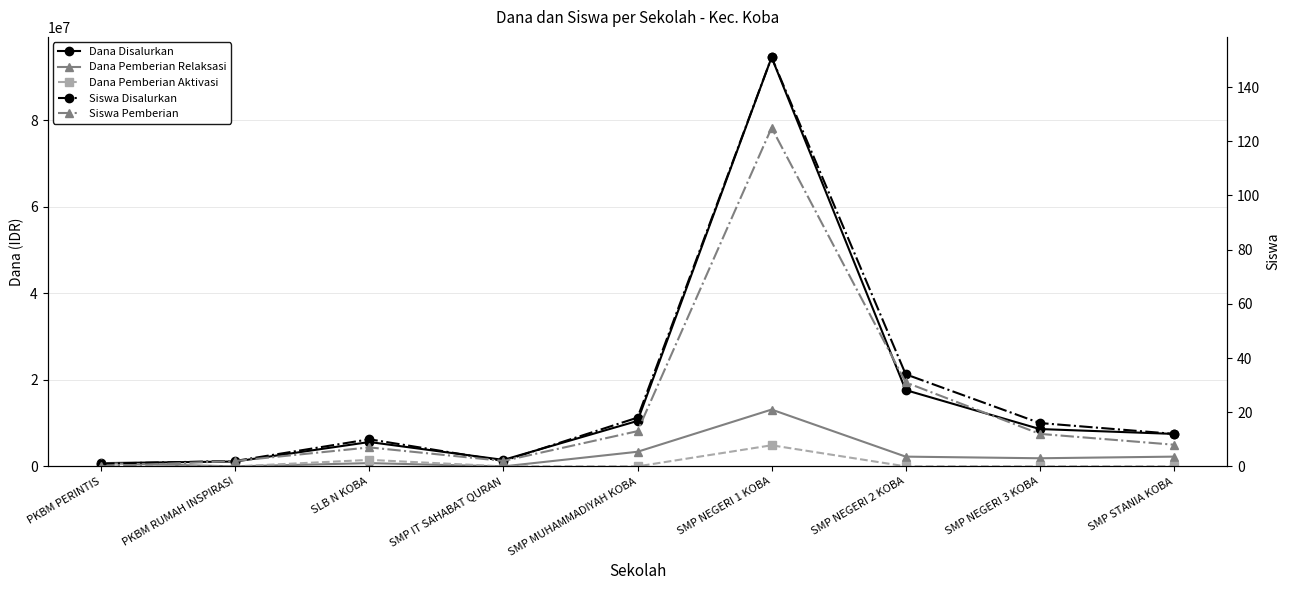

The Dana Pemberian Relaksasi series shows 335451 at PKBM PERINTIS. True or false?

False